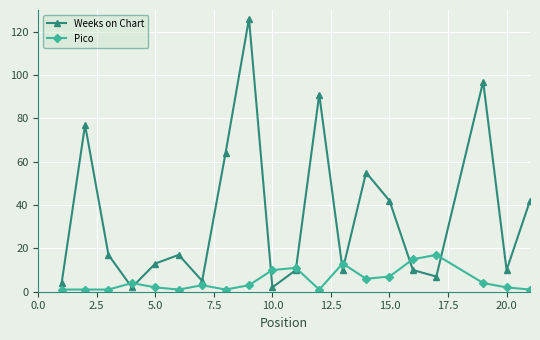

At how many categories does at least one series exceed 20?

8